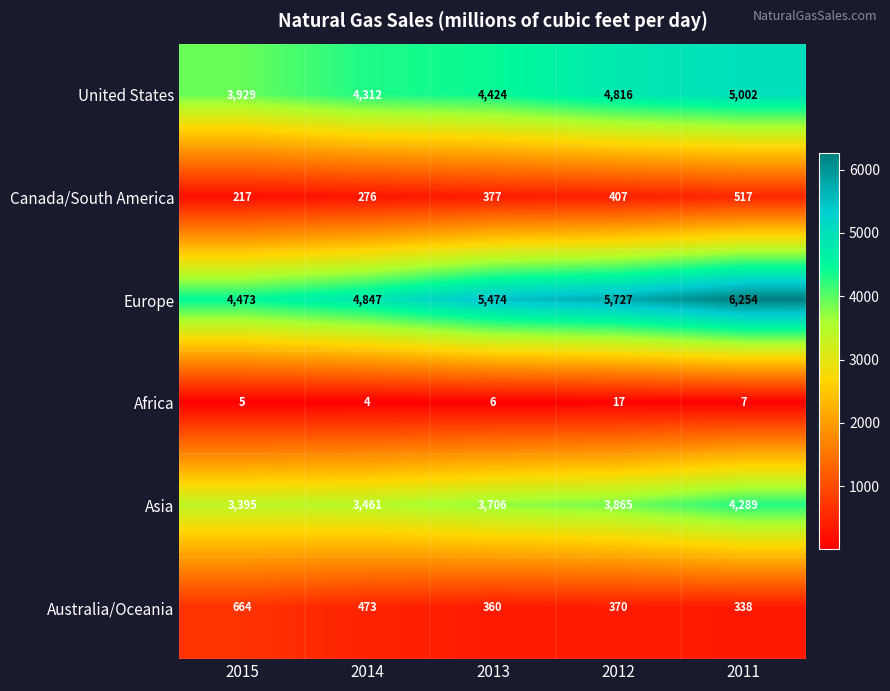

What is the total value across all series at 2014?

13373